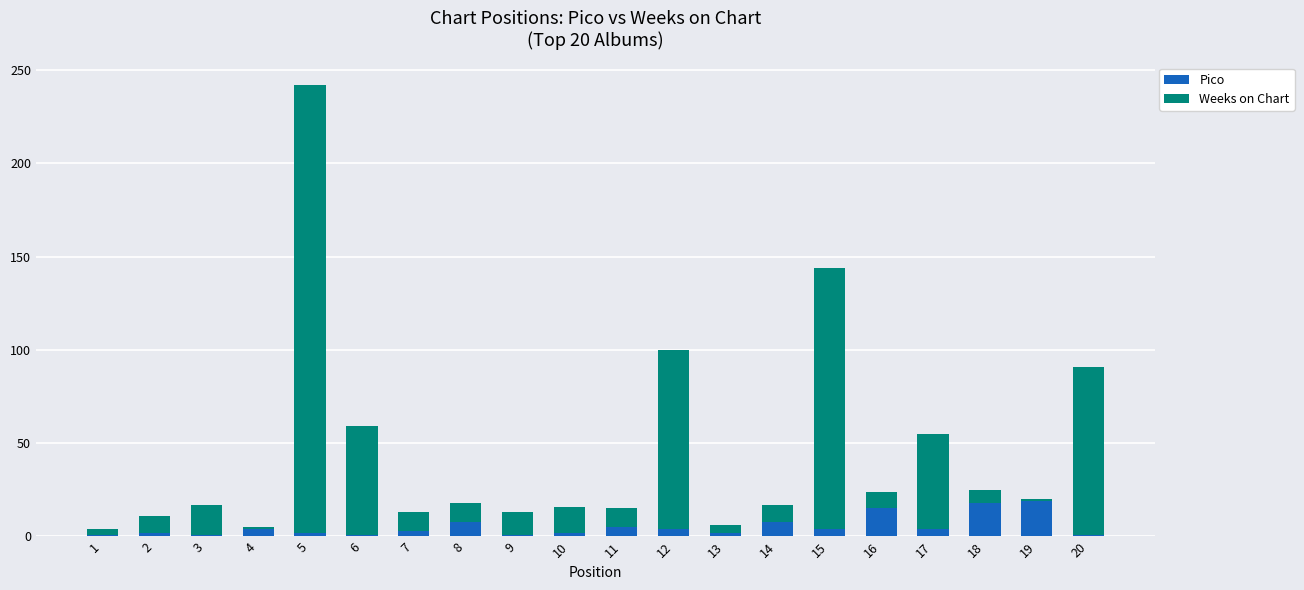

At which category is the sum across all series the highest?

5